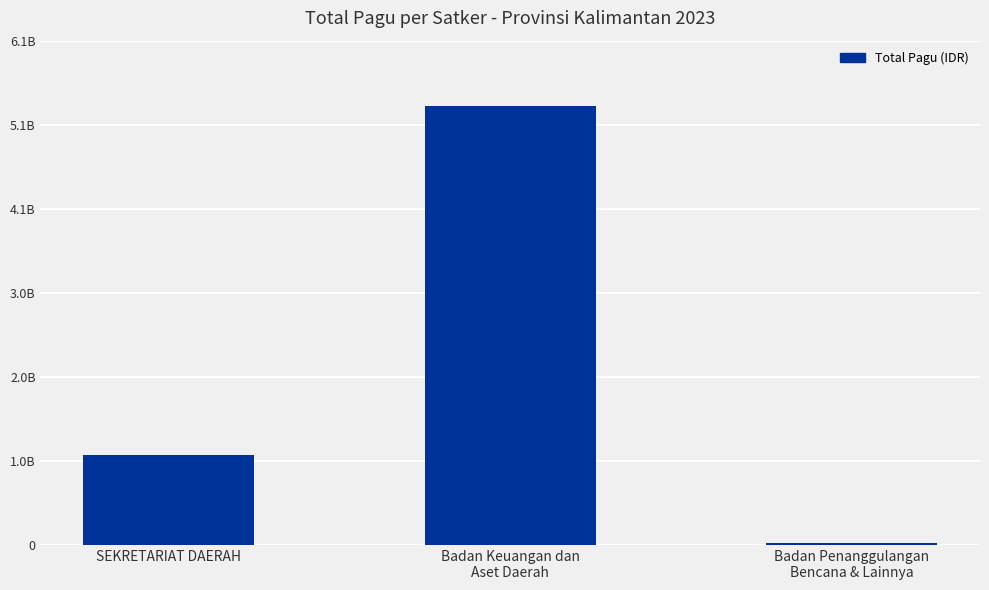

What is the label of the 2nd bar from the left?

Badan Keuangan dan
Aset Daerah